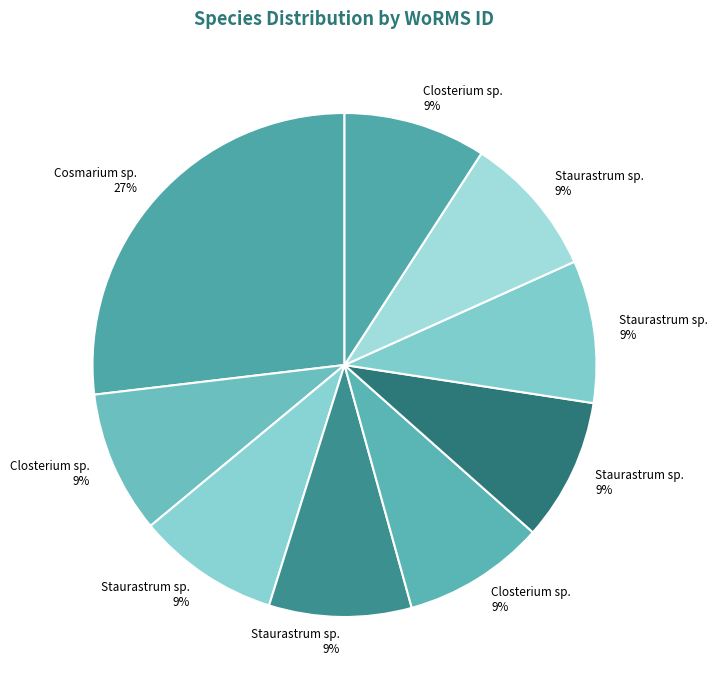

Which slice is the smallest?

Closterium sp.
(BMCC305)